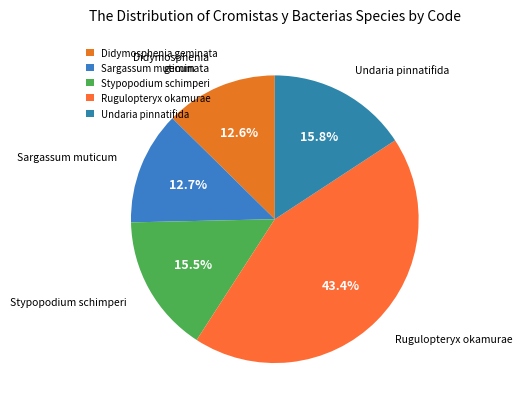

Does Sargassum muticum represent more than half of the total?

No